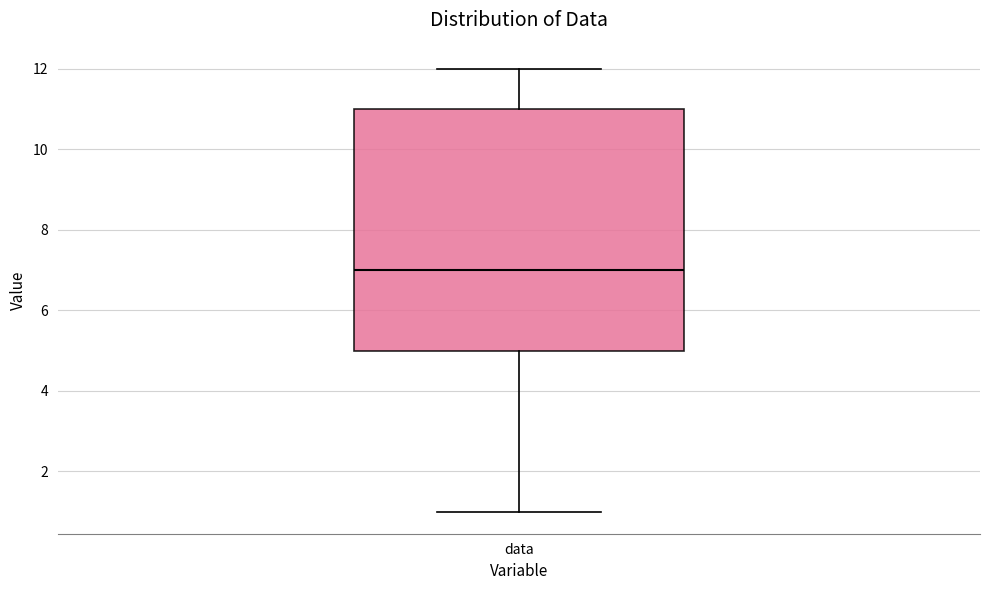

Read this box plot against the y-axis: the position of the median line, the range covered by the box, and the ends of both whiskers. The values are not printed on the chart, so give them approximately, as read against the axis.

median 7, box 5 to 11, whiskers 1 to 12